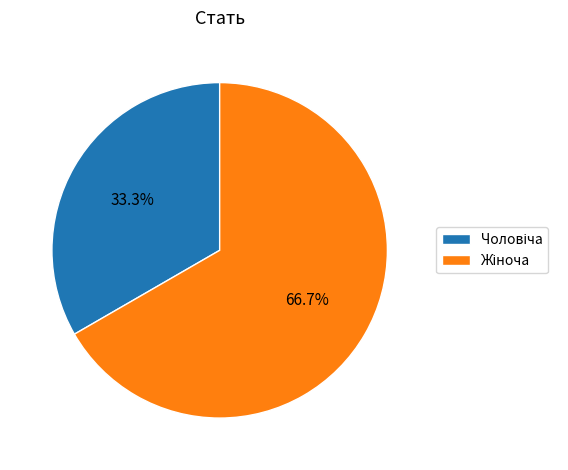

Is there a majority slice in this chart?

Yes